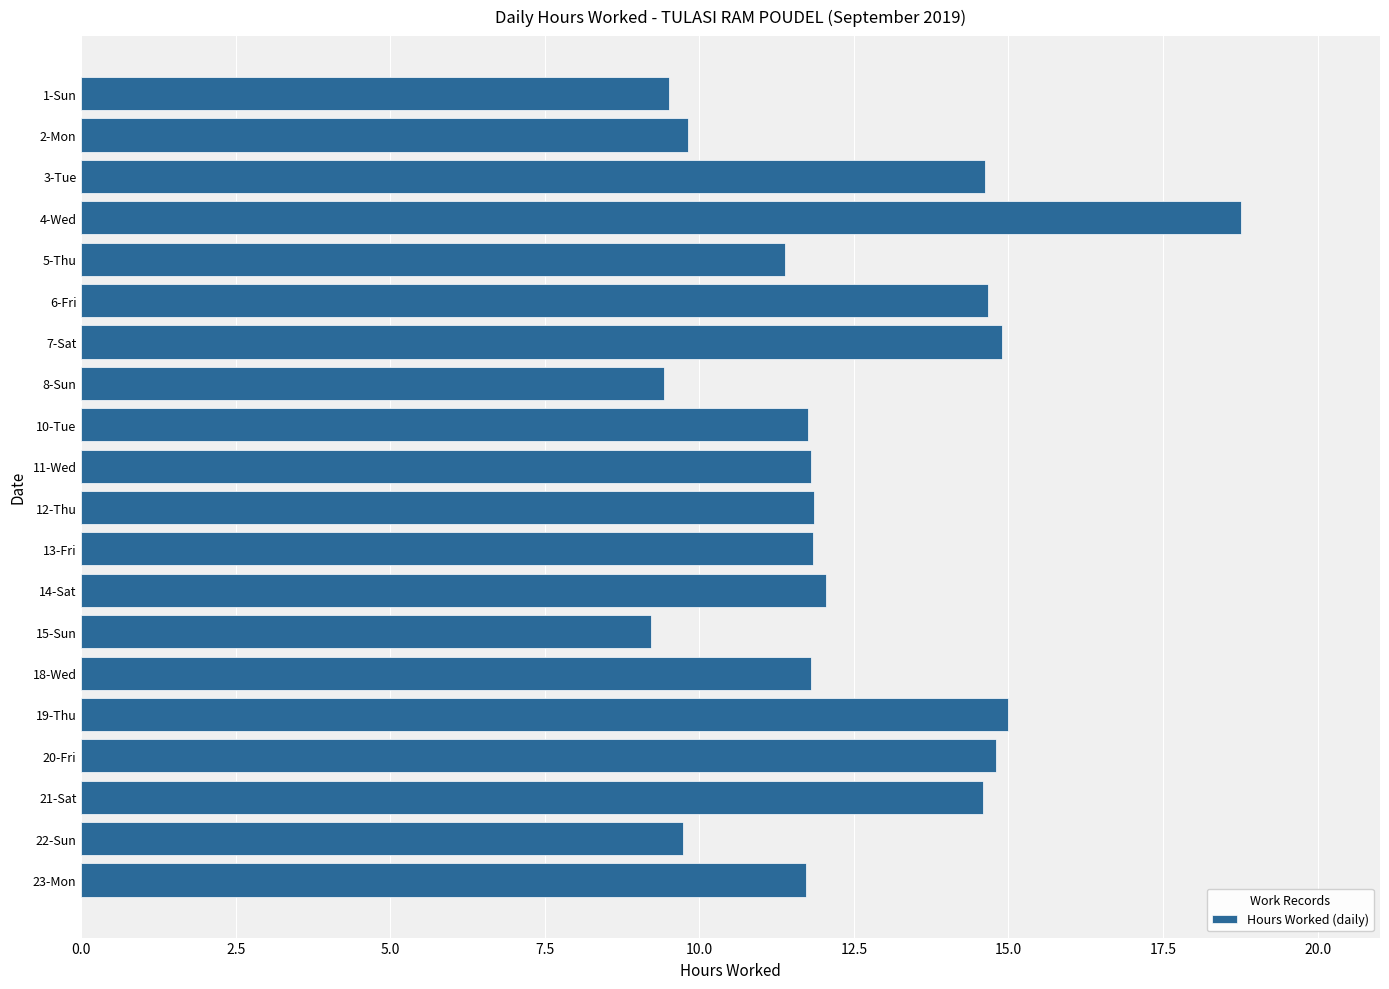

Which has a higher value, 1-Sun or 3-Tue?

3-Tue